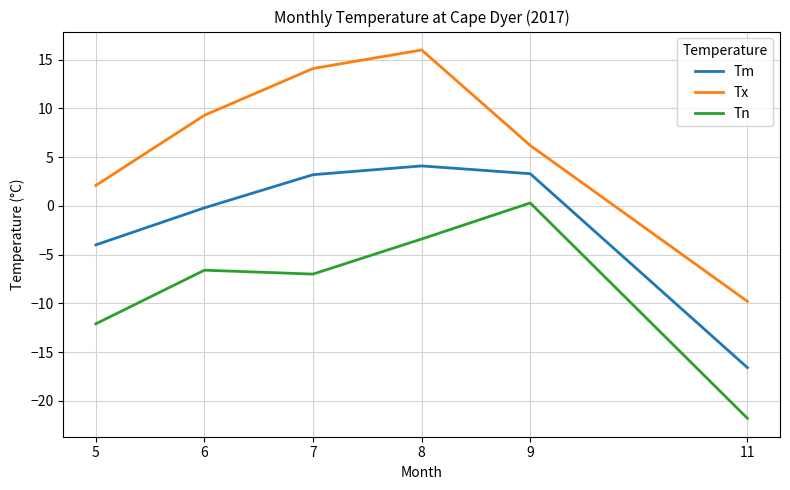

Between 8 and 9, which series saw the biggest shift?

Tx